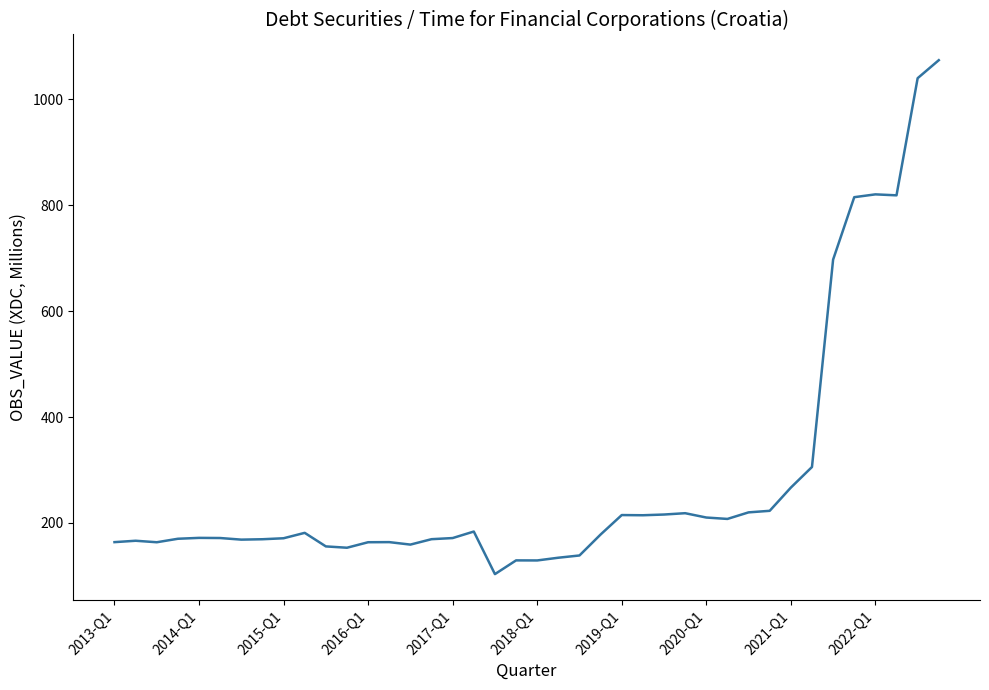

What is the difference between the maximum and minimum values?

970.3